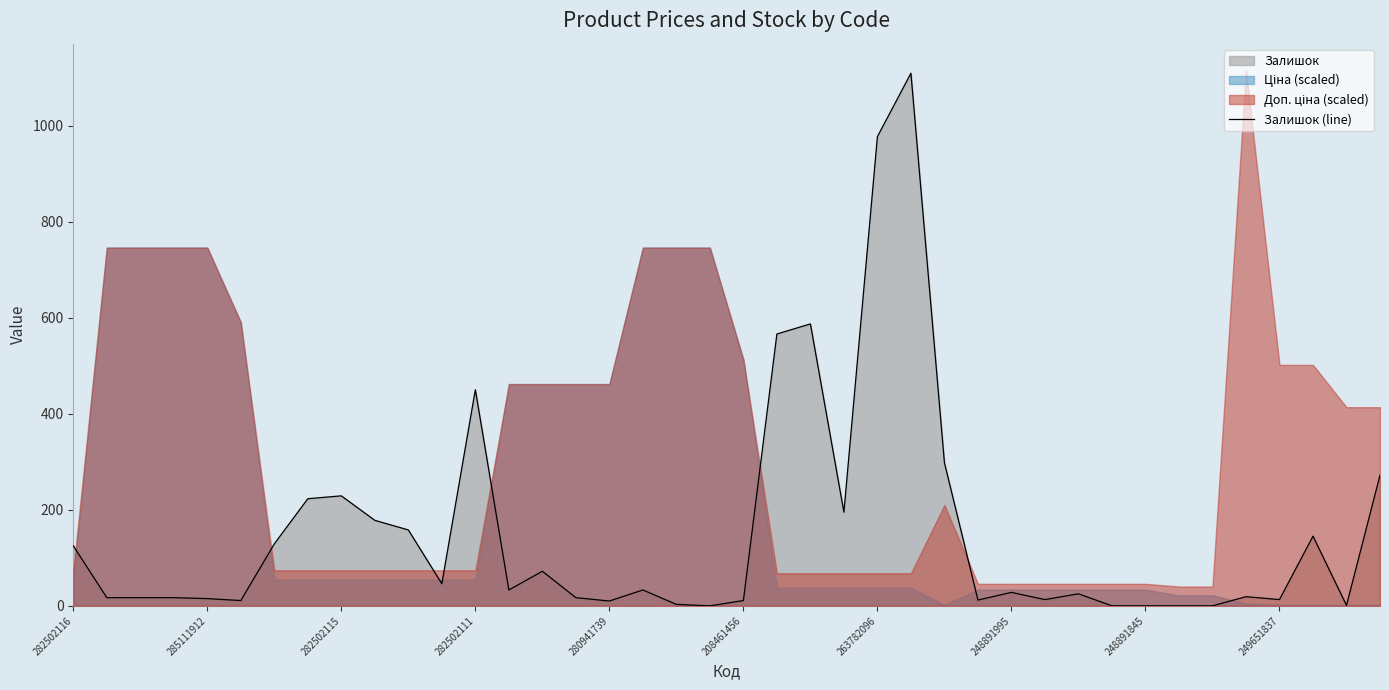

How many points are higher than both their immediate neighbors (excluding endpoints)?

10